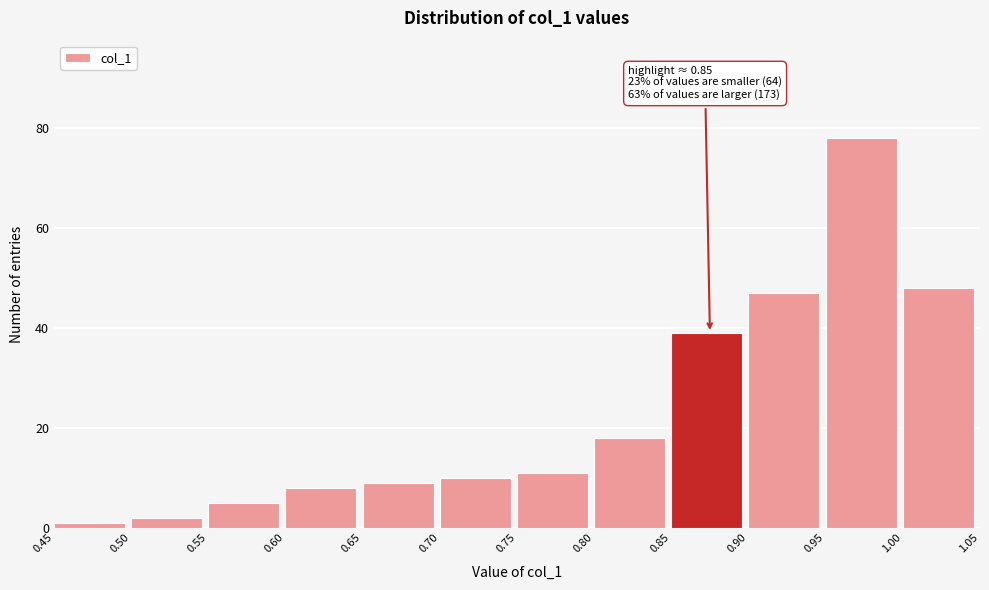

Which range on the x-axis has the tallest bar?

0.95 to 1.00